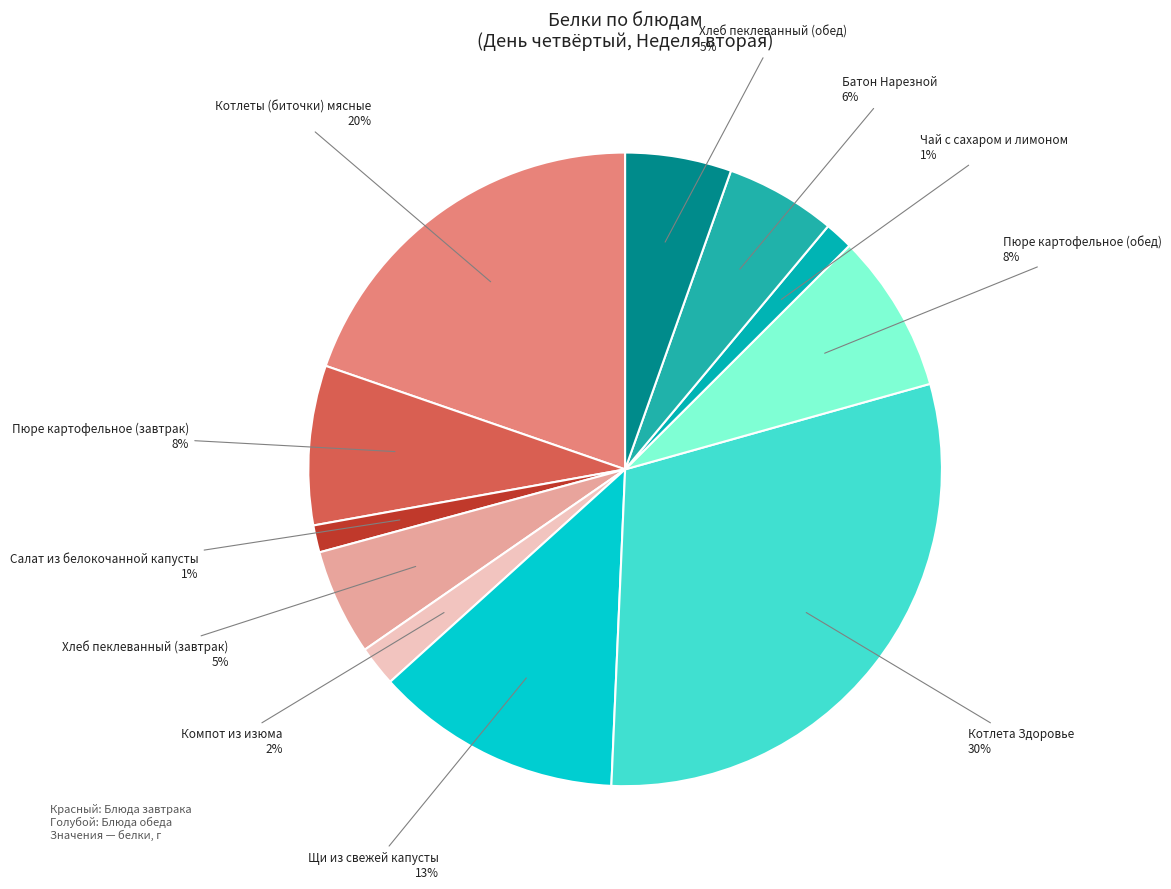

Count the number of slices in the pie.

11